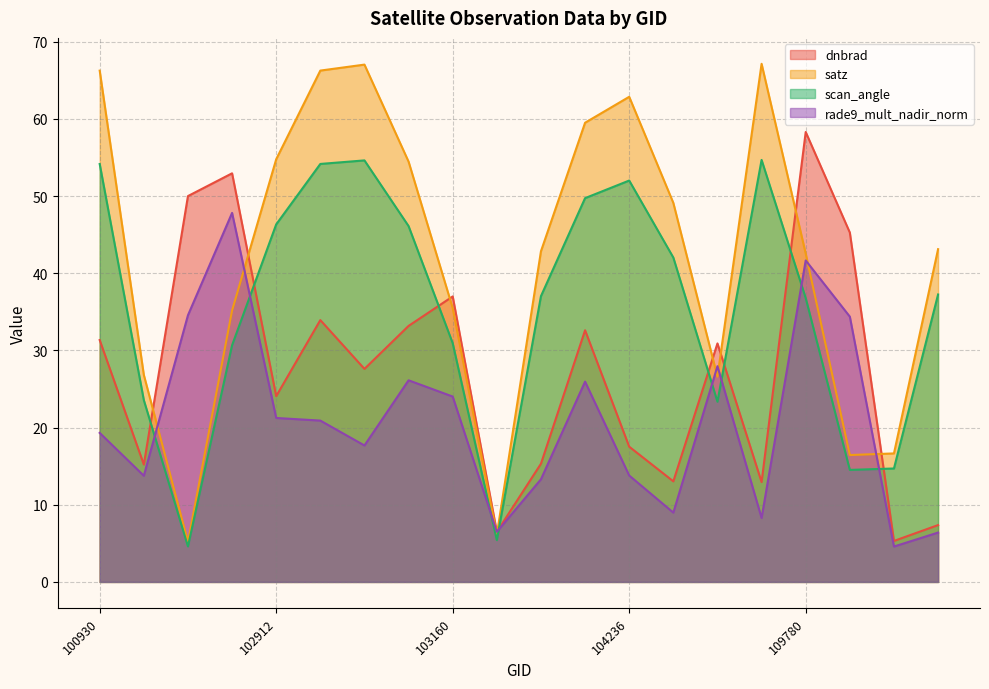

At which category does rade9_mult_nadir_norm reach its first local peak?

102792